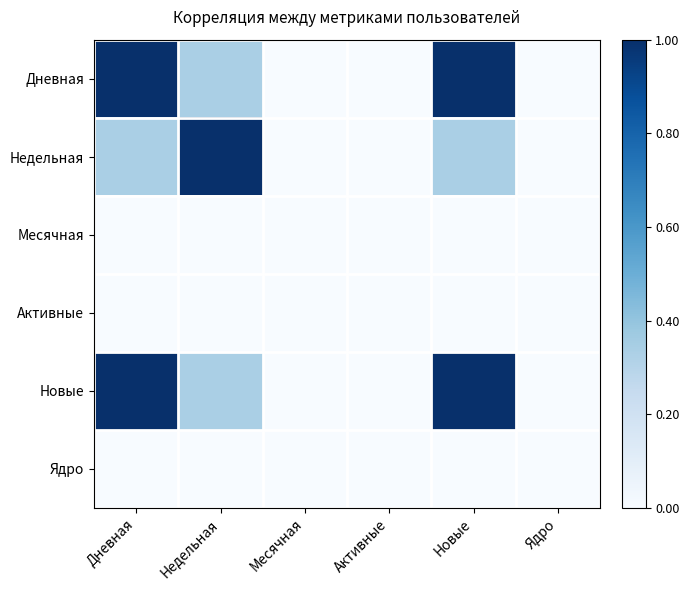

At which category is the sum across all series the highest?

Дневная